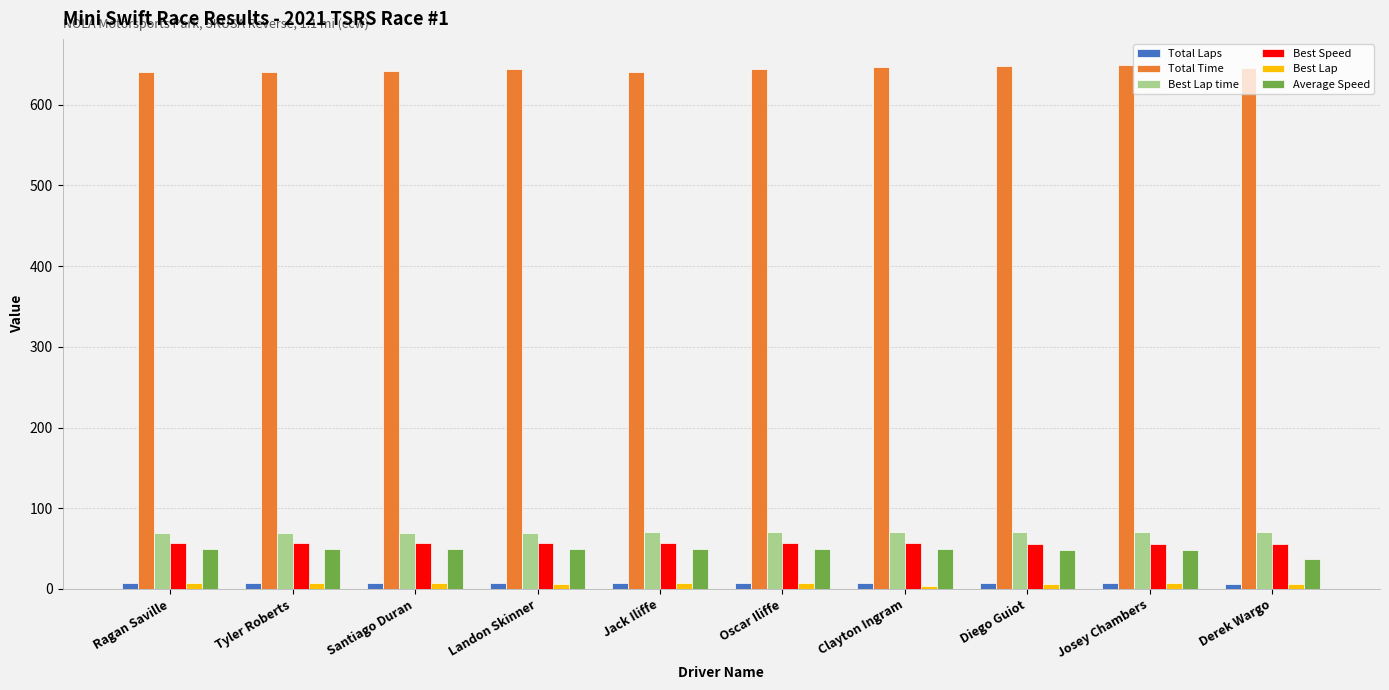

What is the difference between the maximum and minimum values in the Average Speed series?

12.7